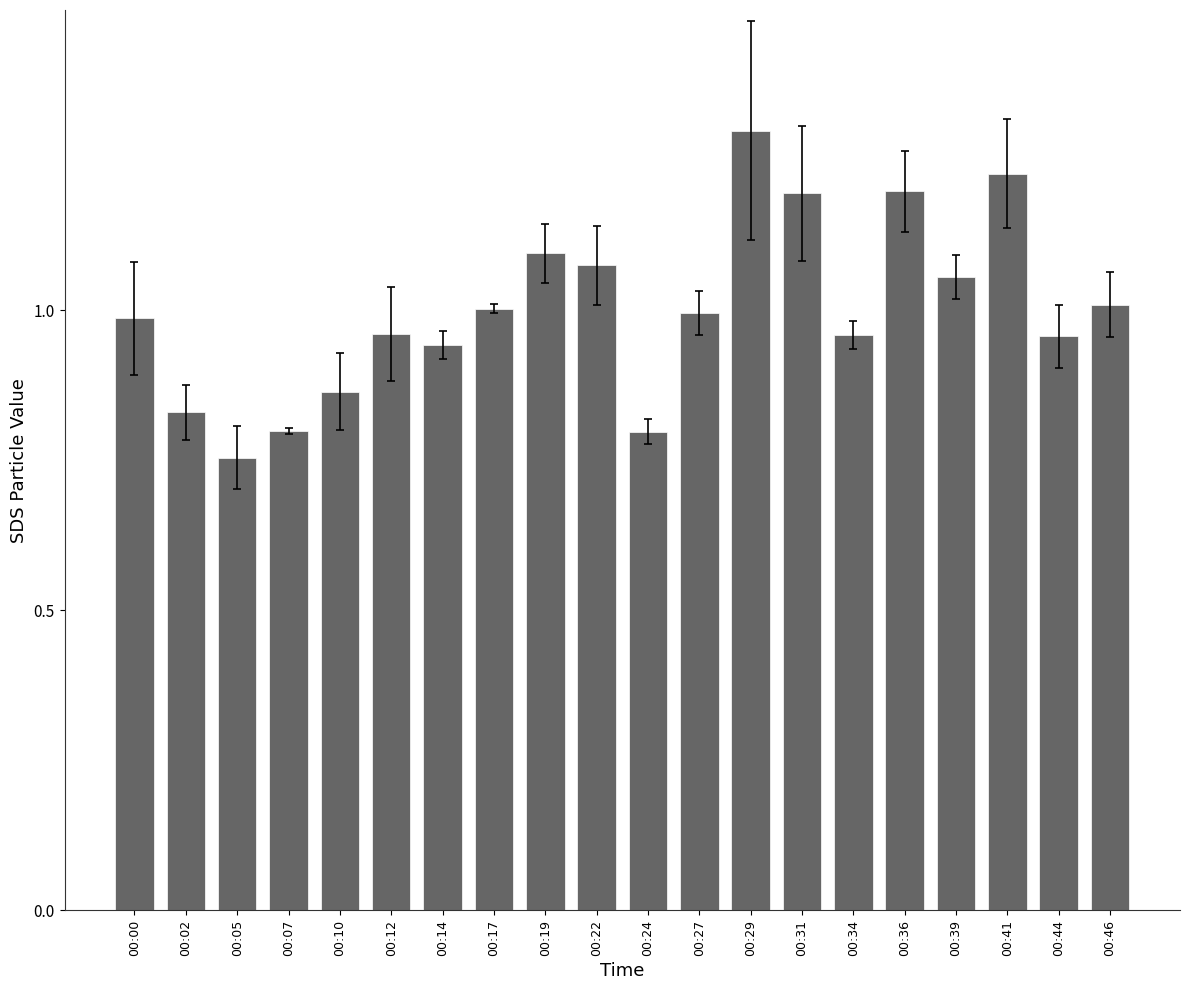

What is the difference between the maximum and minimum values?

0.5